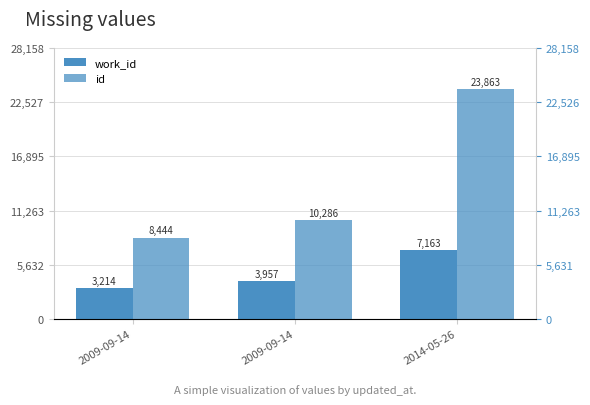

What value does the work_id series have at 2014-05-26, to the nearest 50?

7150